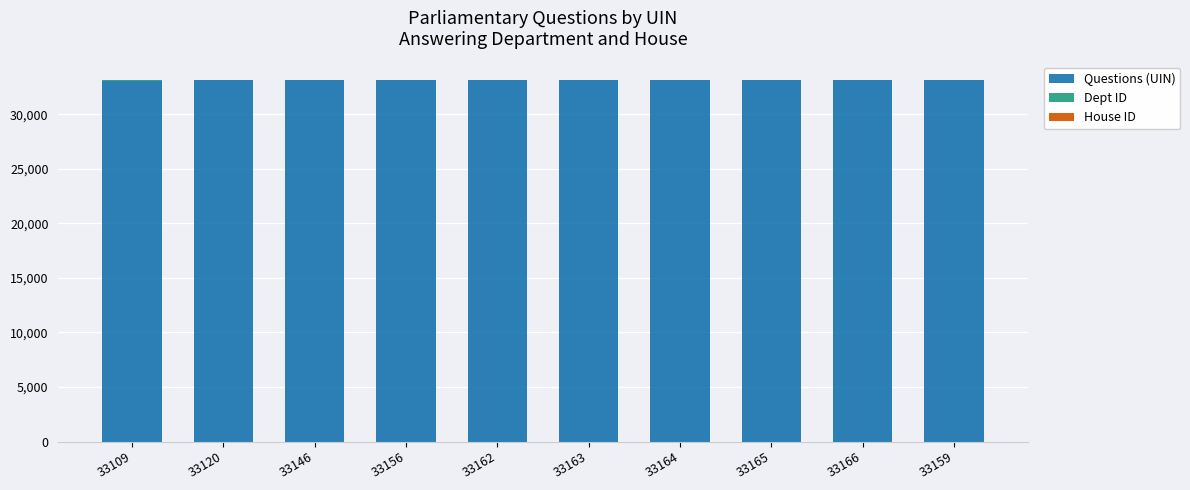

What is the sum of all Questions (UIN) values?

331510